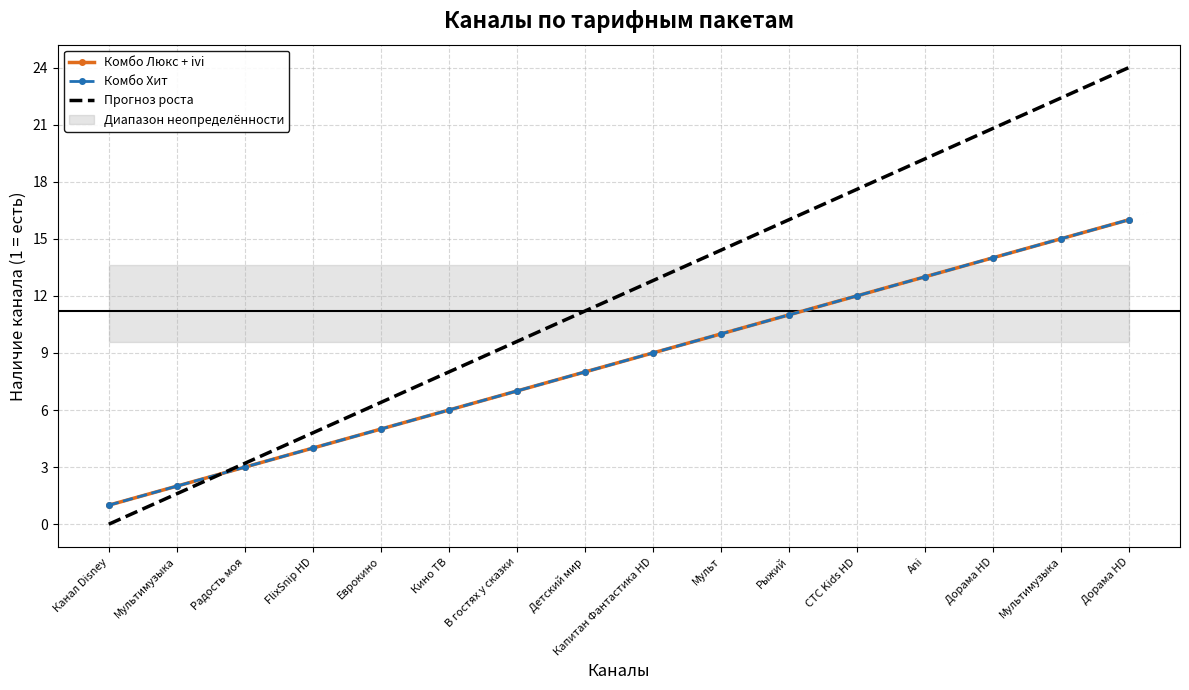

What is the sum of the Прогноз роста values at Еврокино and Дорама HD?

27.2